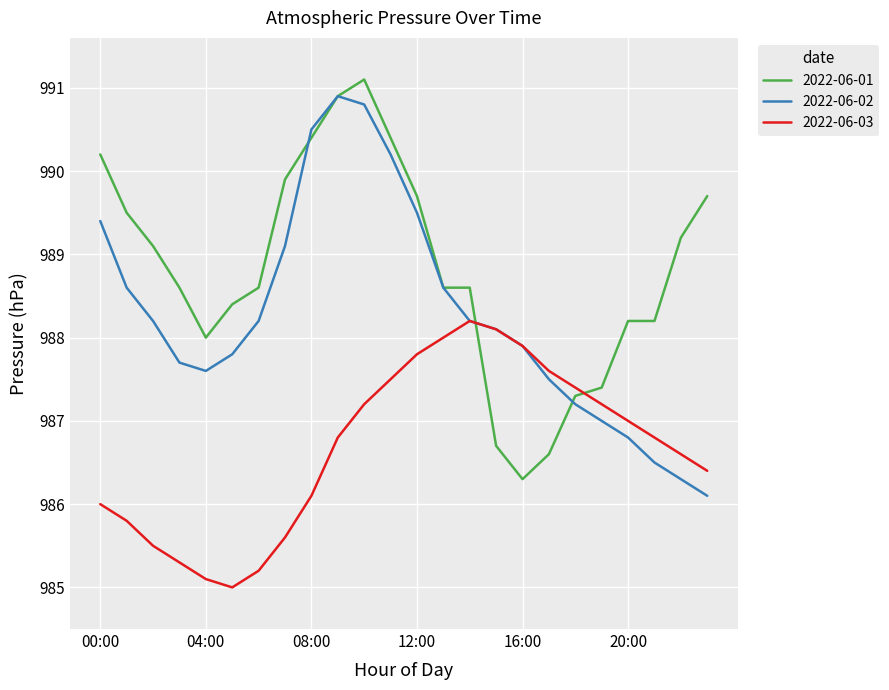

How many times do 2022-06-03 and 2022-06-01 cross each other?

2